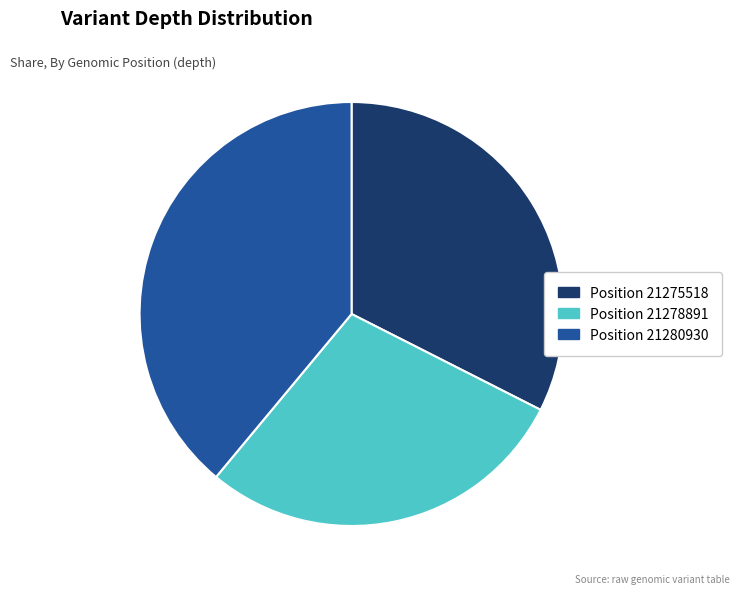

Does any single category account for the majority?

No